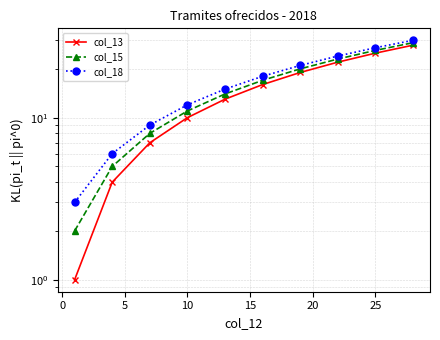

Which series has the widest spread of values?

col_13